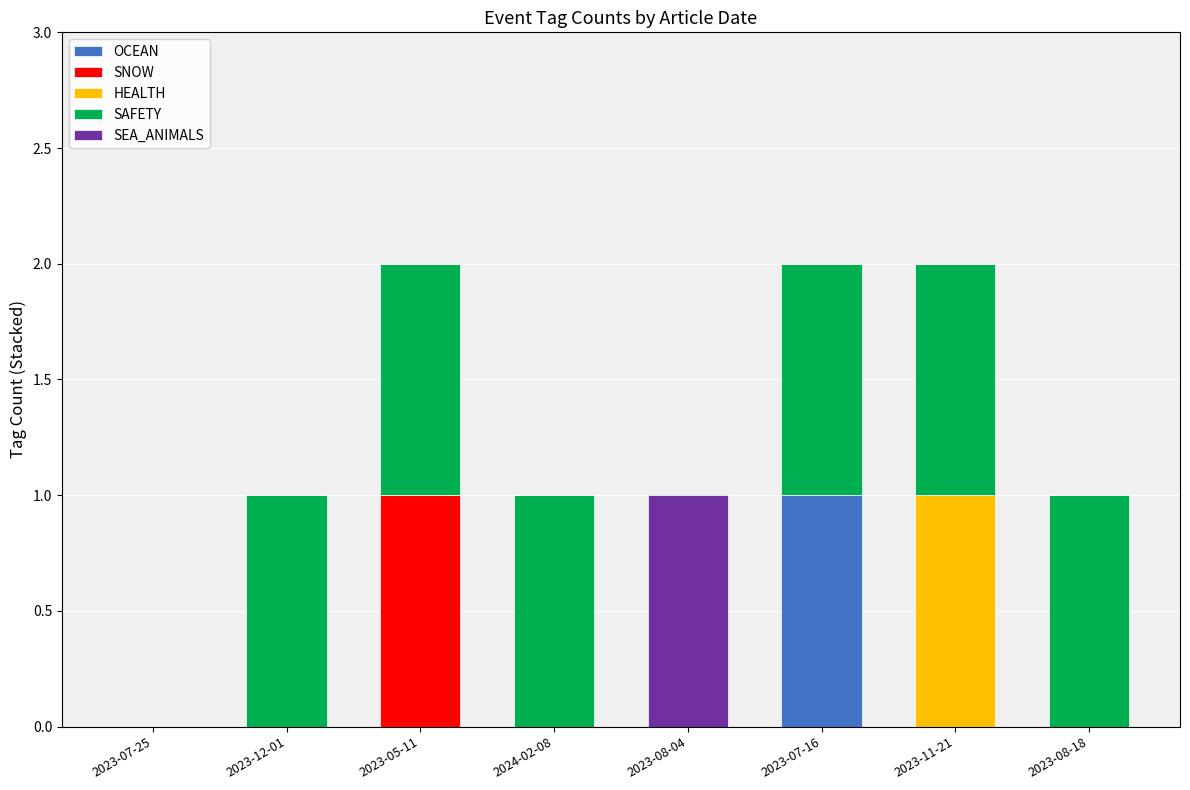

The OCEAN series shows 0 at 2023-08-04. True or false?

True